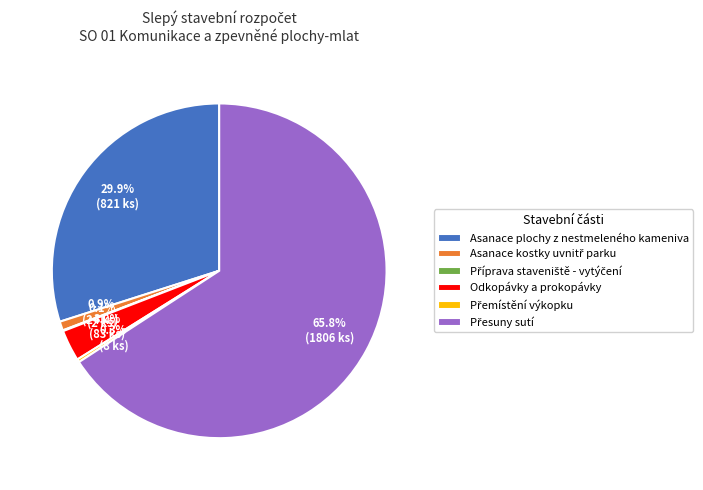

What percentage is the Asanace plochy z nestmeleného kameniva slice, to the nearest percent?

30%